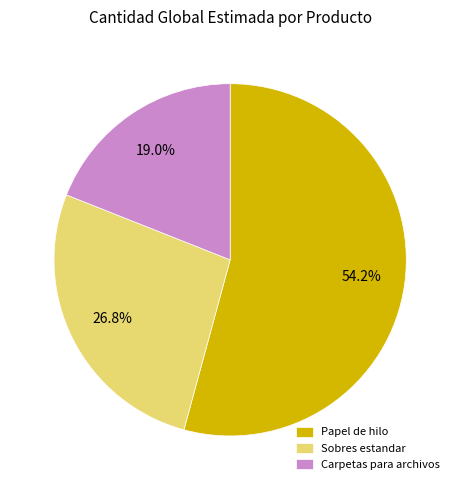

Rank the categories by value from highest to lowest.

Papel de hilo, Sobres estandar, Carpetas para archivos